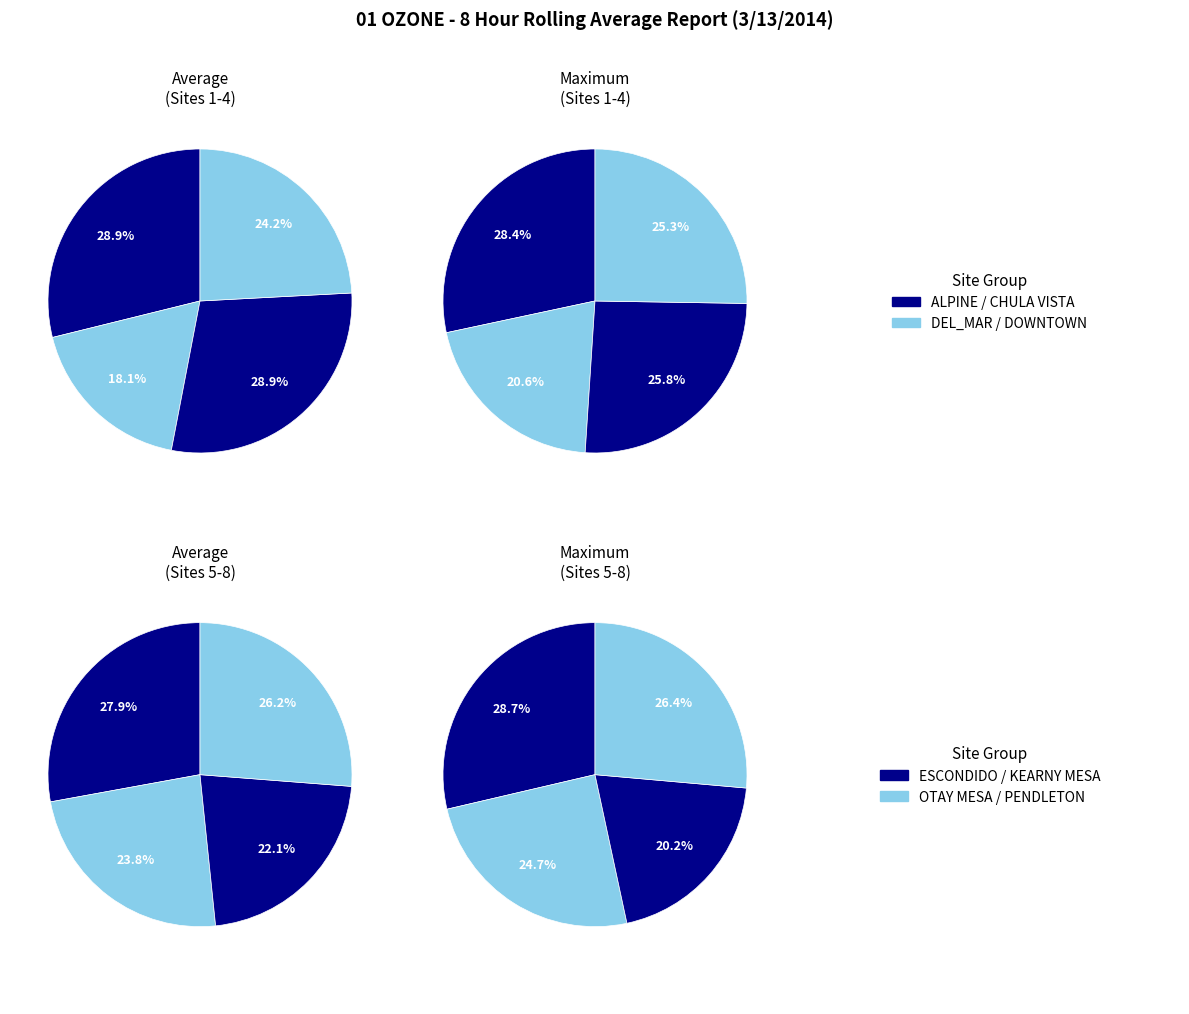

To the nearest percent, what is the difference between the 2 and 5 slice percentages?

5%